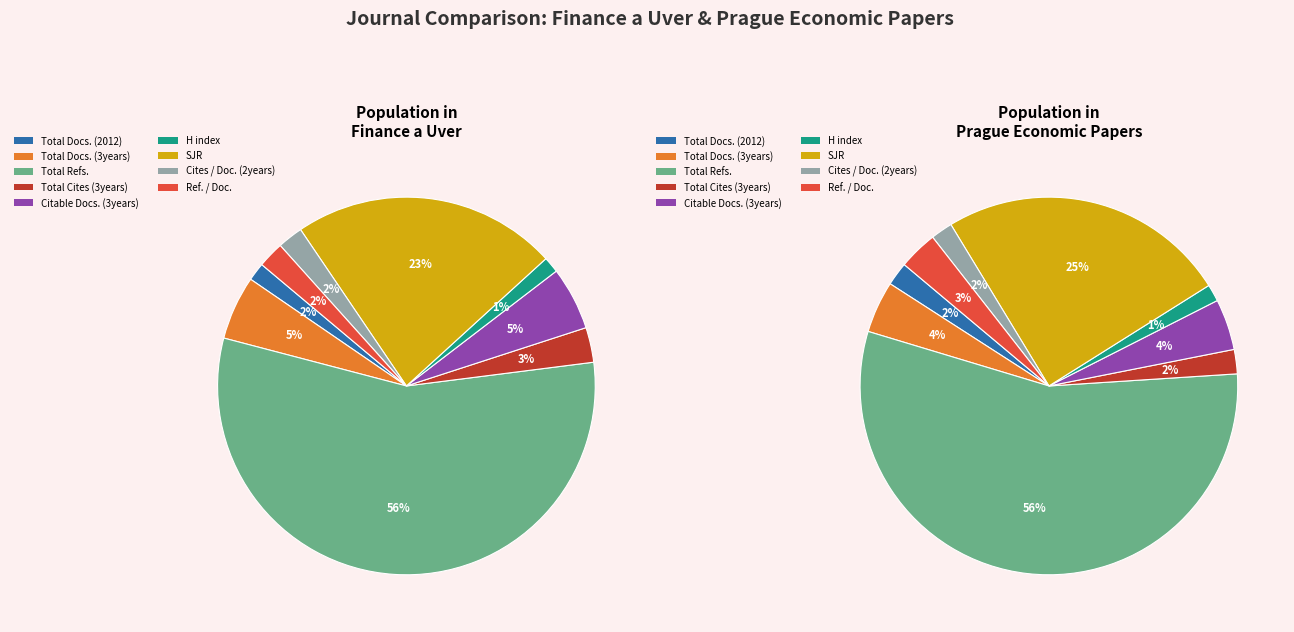

Which slice is the smallest?

H index